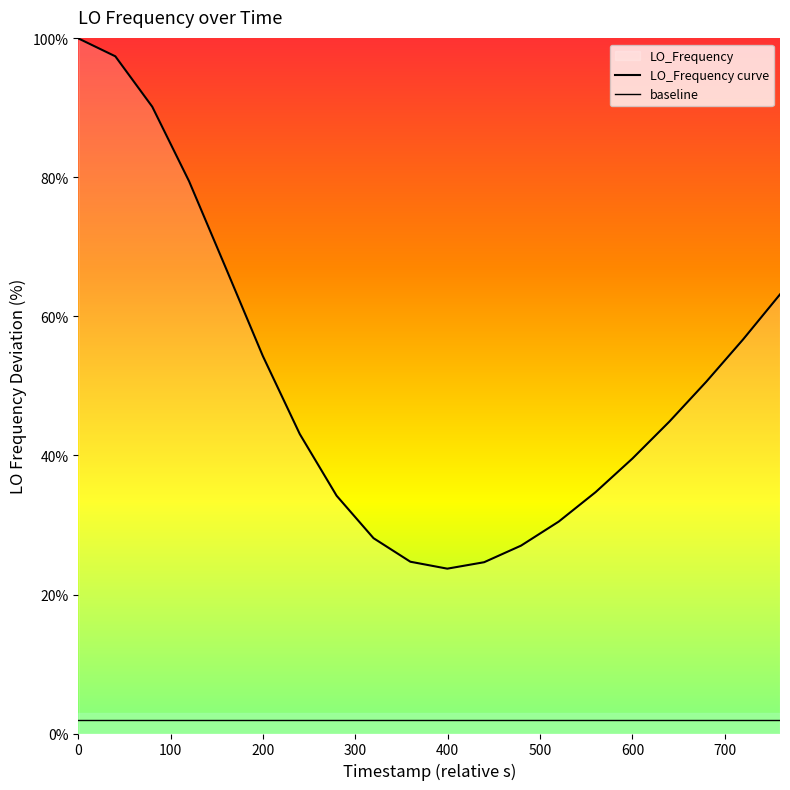

What is the value of the baseline point at the 4th from the left?

2.0